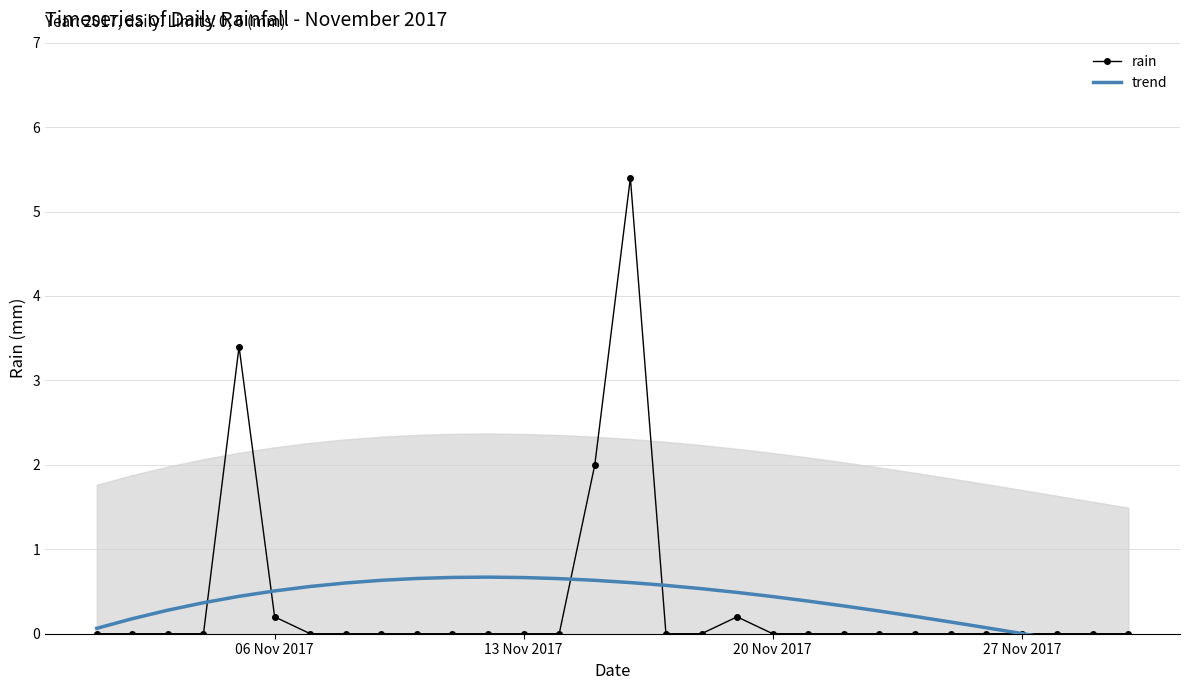

How many intersections are there between trend and rain?

5